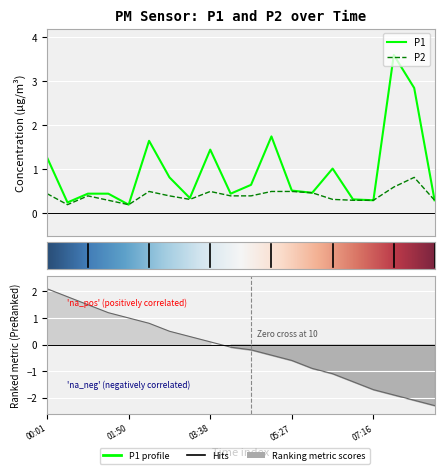

How many interior local peaks does the P2 series have?

4